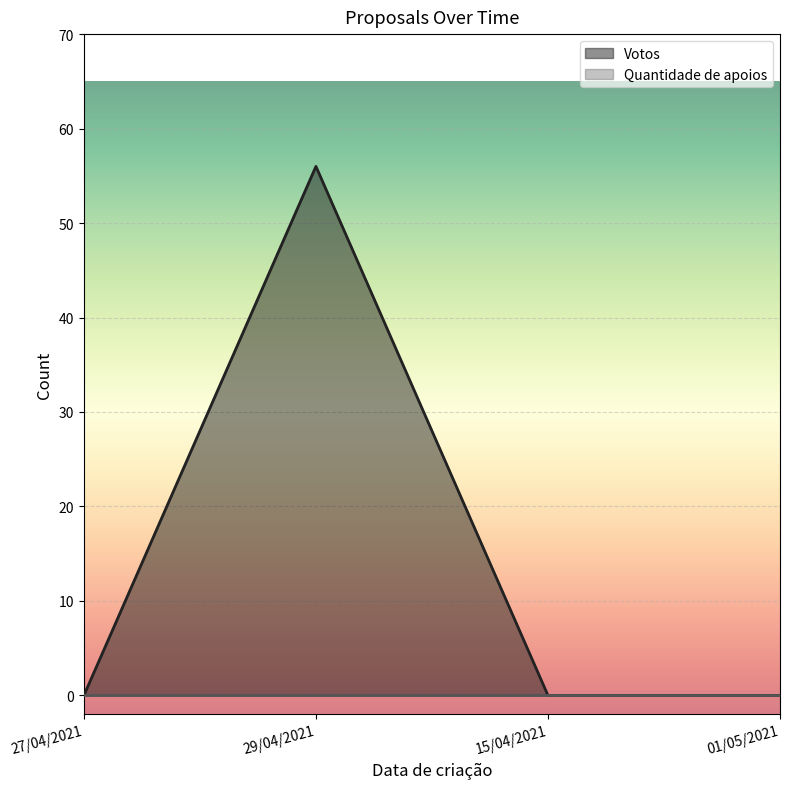

Rank the categories by value from highest to lowest.

29/04/2021, 27/04/2021, 15/04/2021, 01/05/2021